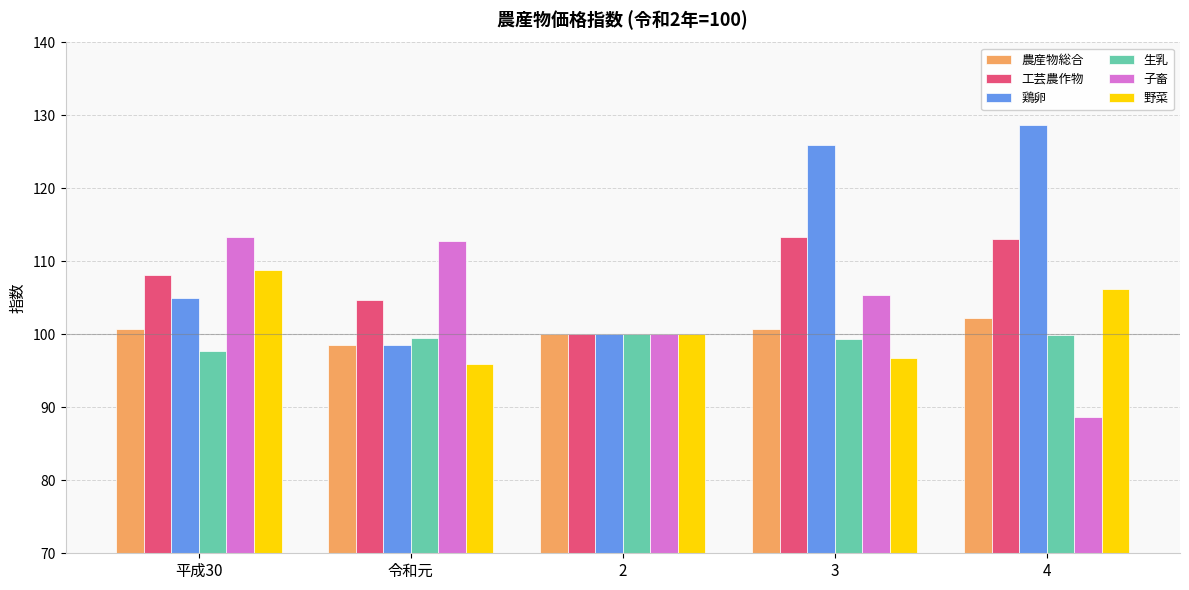

Between 令和元 and 4, which series saw the biggest shift?

鶏卵